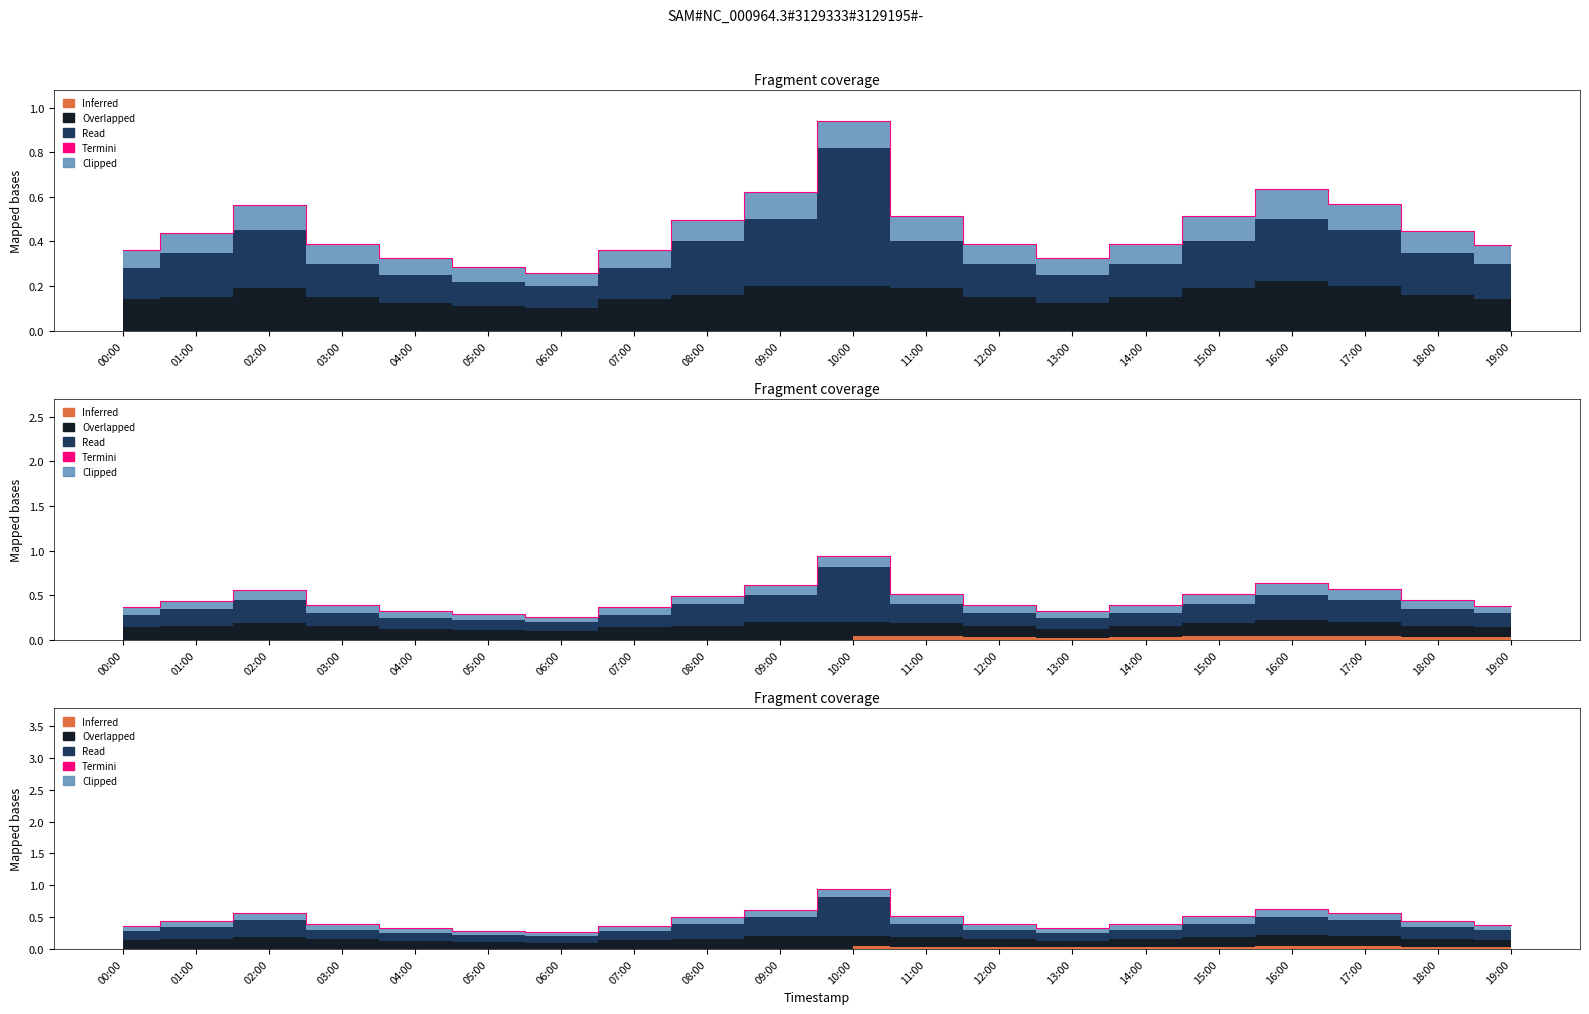

At which category does the chart reach its peak across all series?

10:00